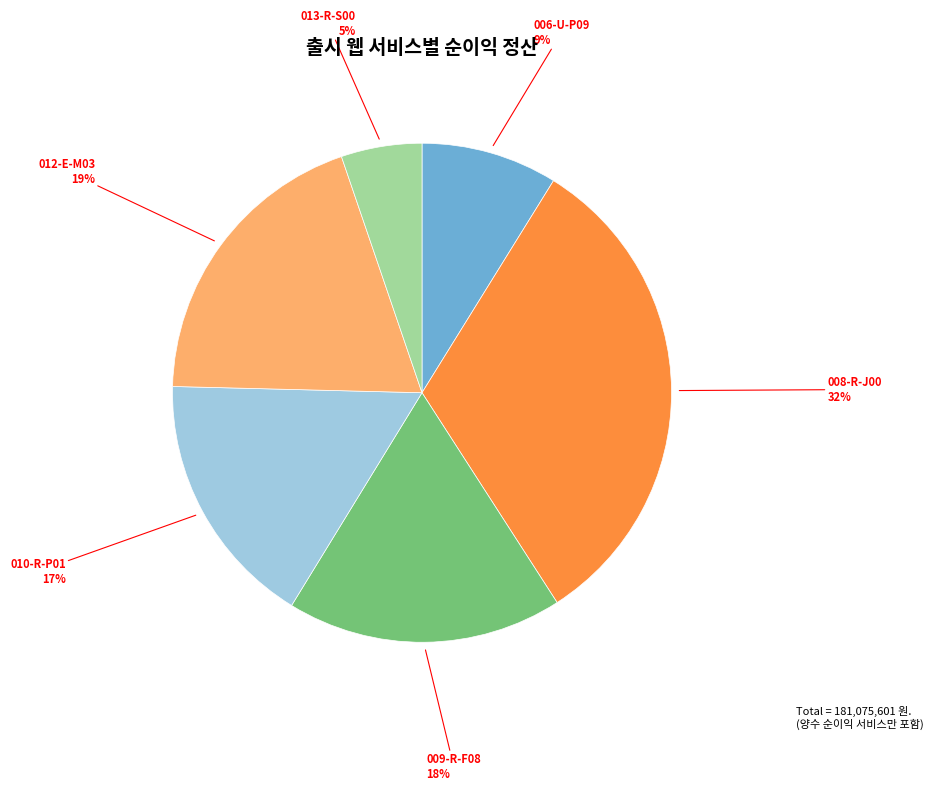

Which has a higher value, 009-R-F08 or 010-R-P01?

009-R-F08